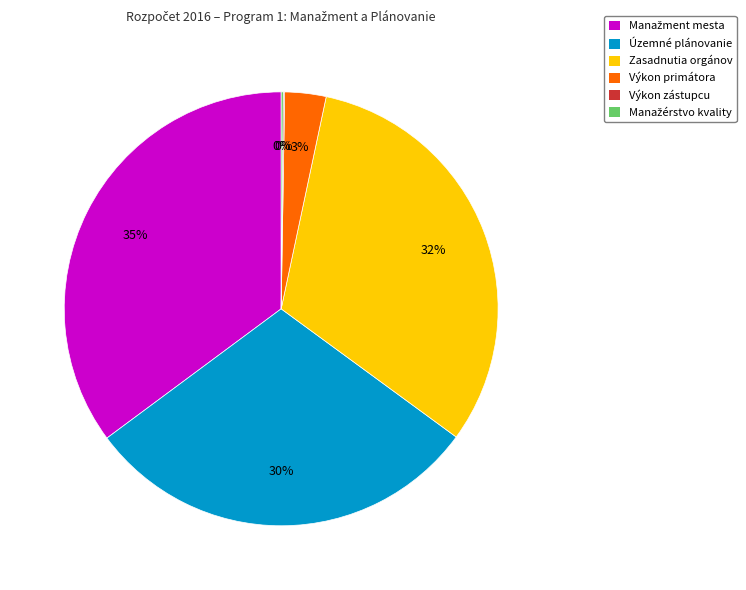

Is there a majority slice in this chart?

No